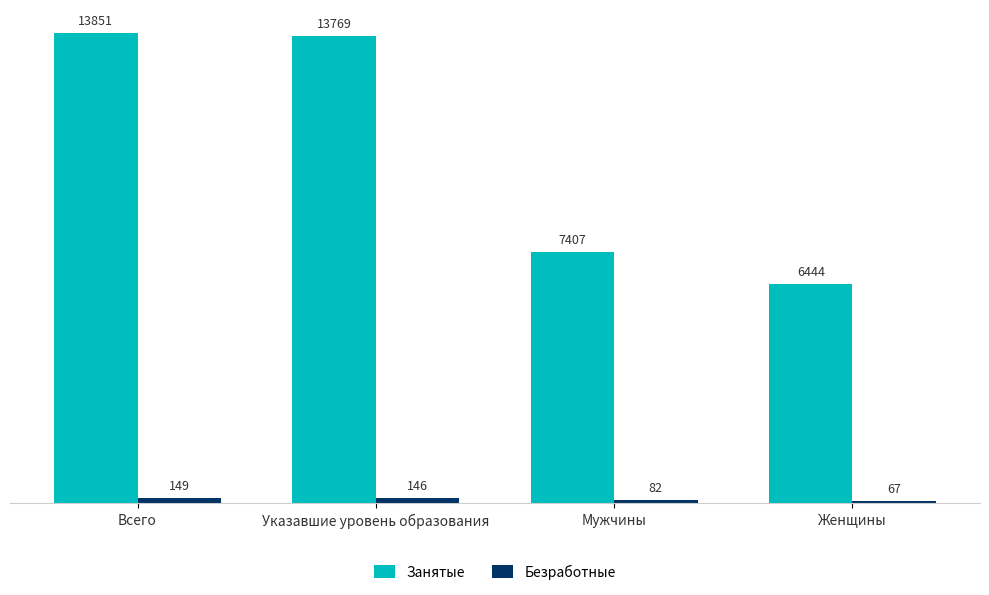

What is the sum of all Занятые values?

41471